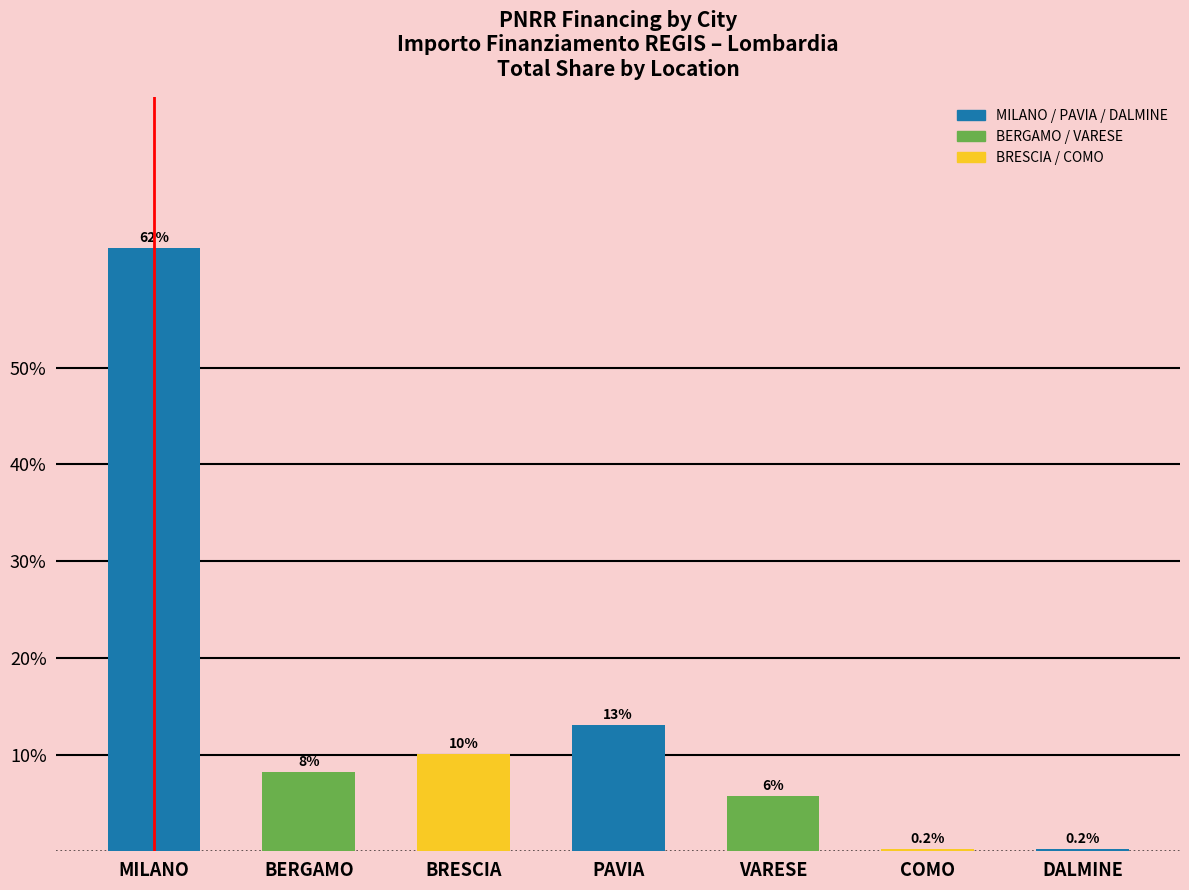

Are the bars horizontal?

No